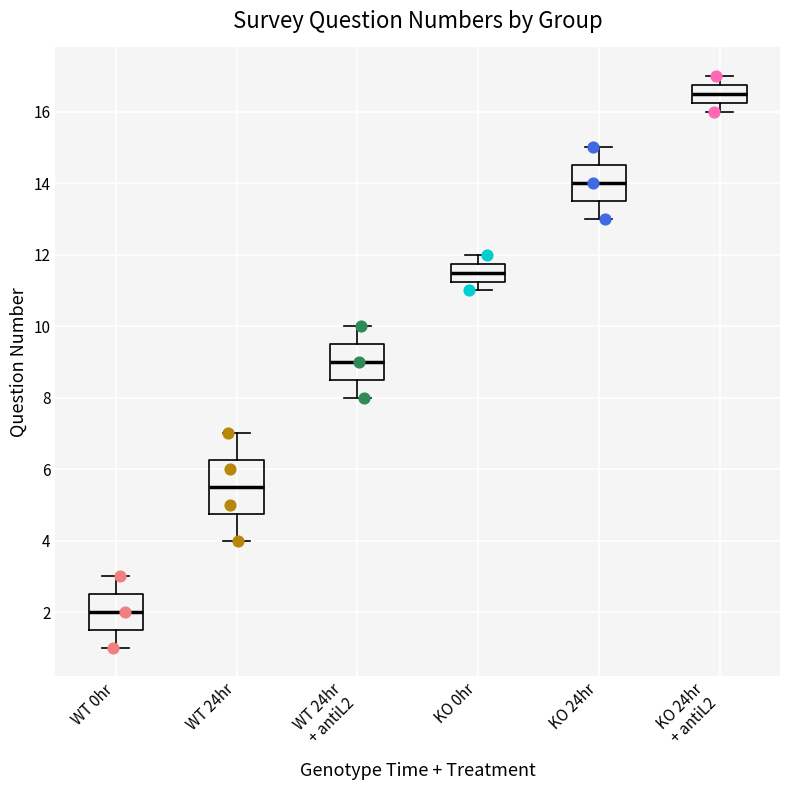

Which box is the tallest, from its lower edge to its upper edge?

WT 24hr